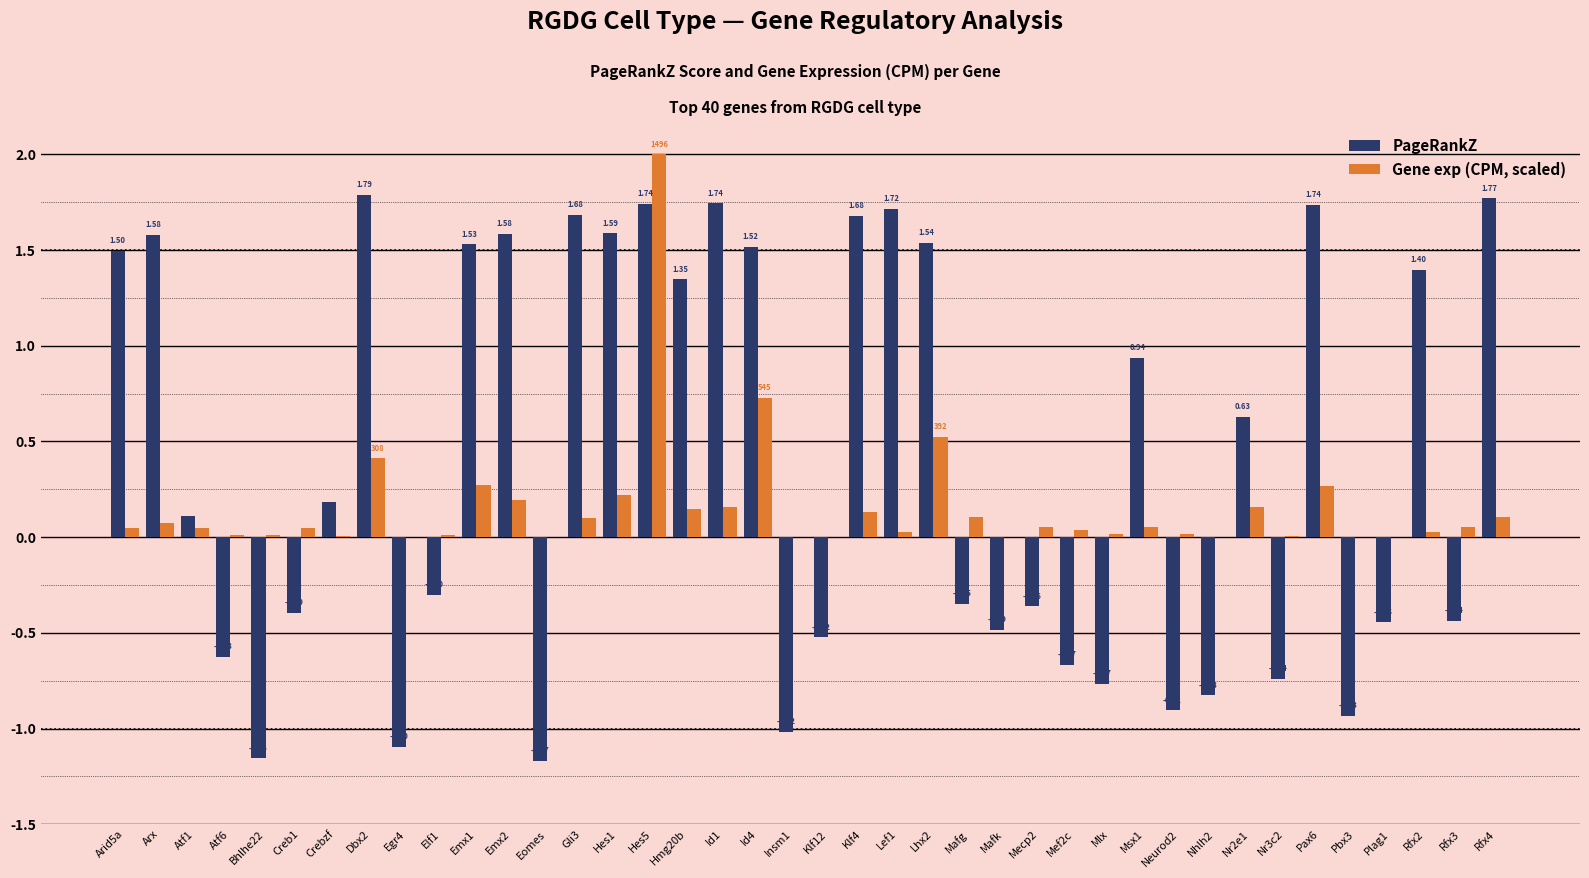

Which series has the widest spread of values?

PageRankZ